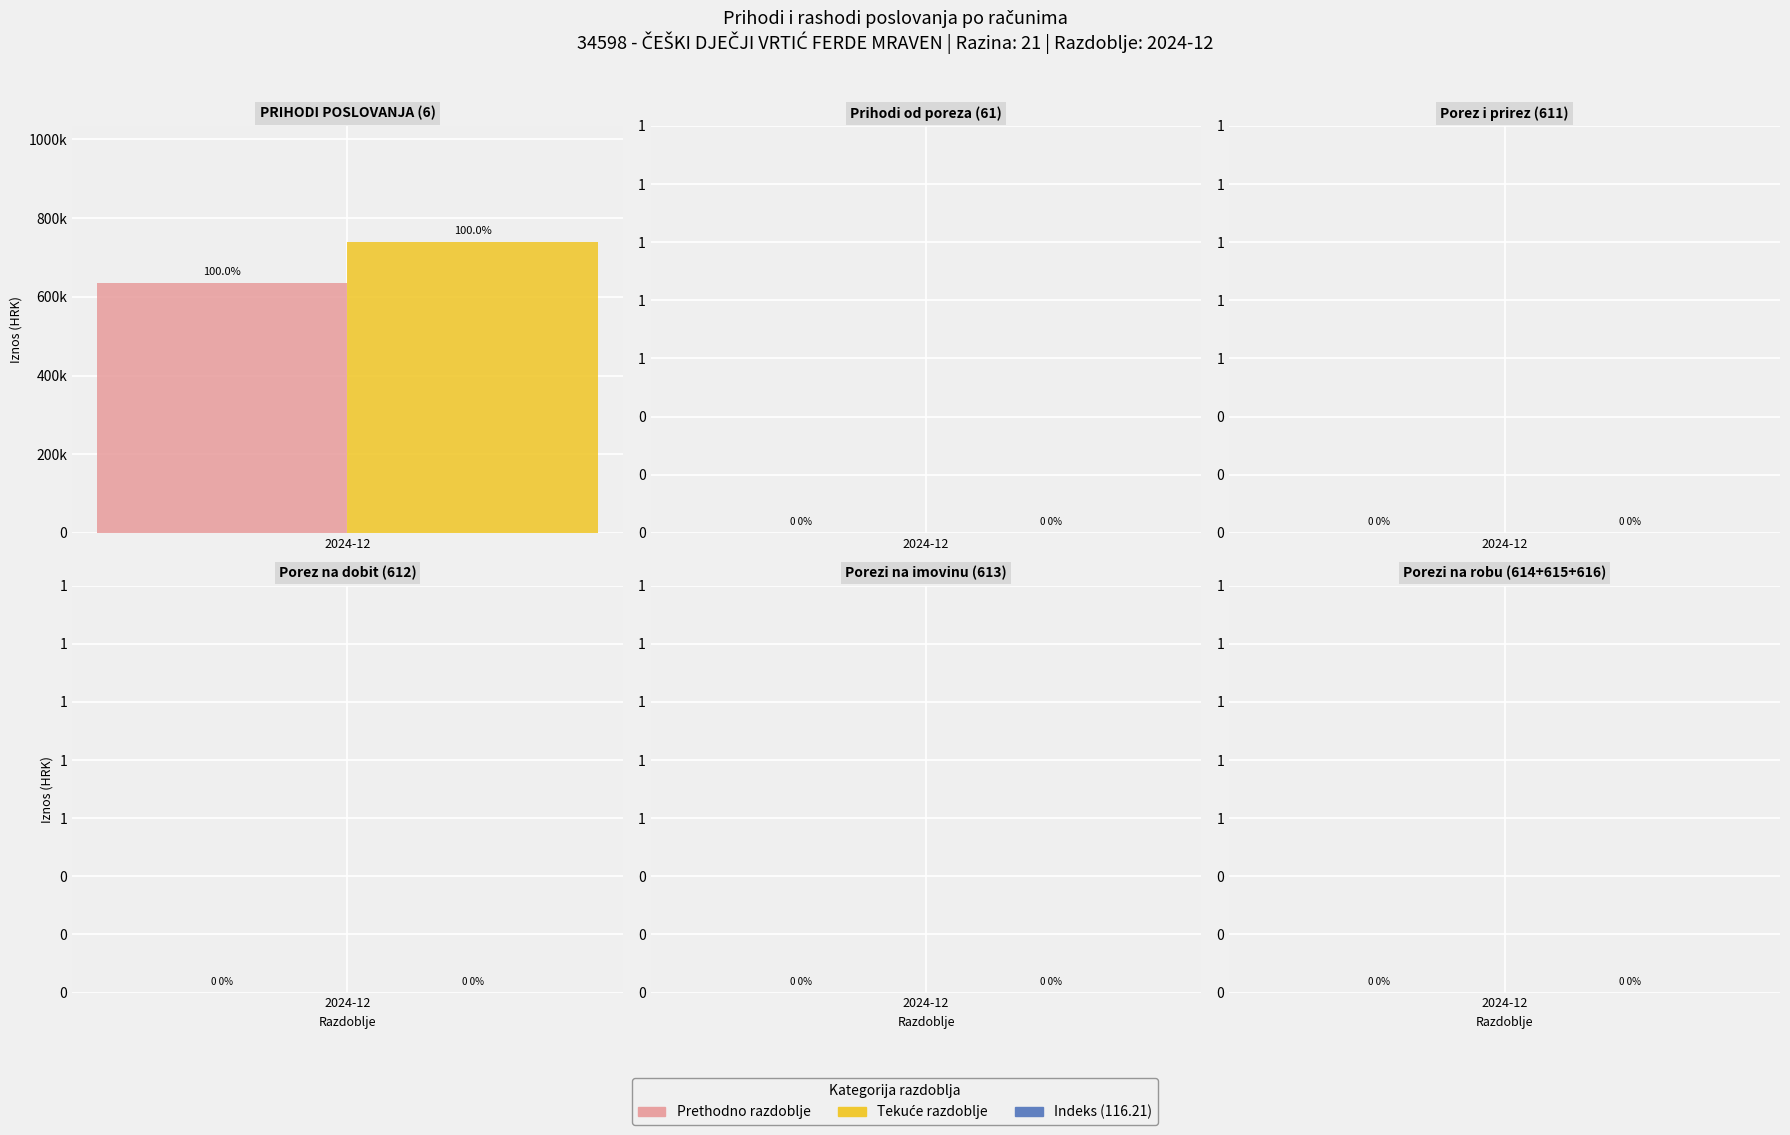

Does the chart contain any negative values?

No